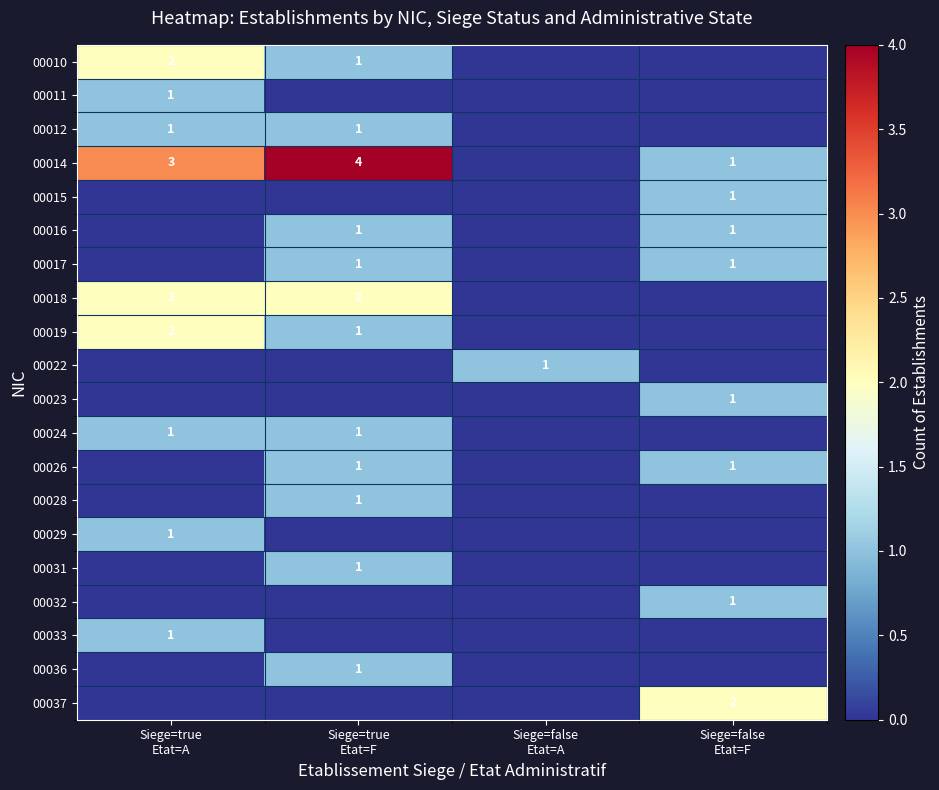

Which series has the widest spread of values?

row_3